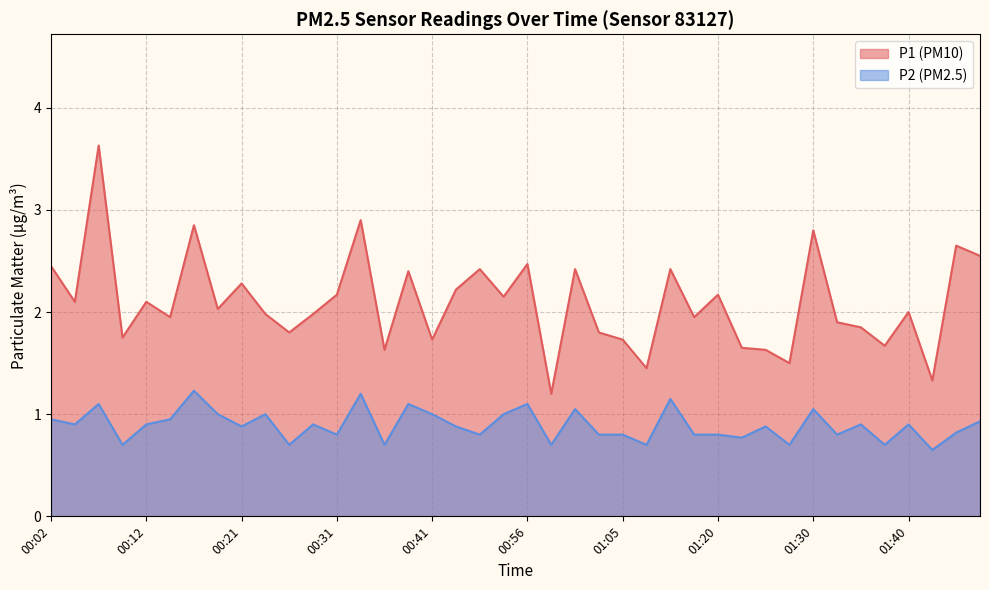

Rank the series by their average value, from lowest to highest.

P2 (PM2.5), P1 (PM10)